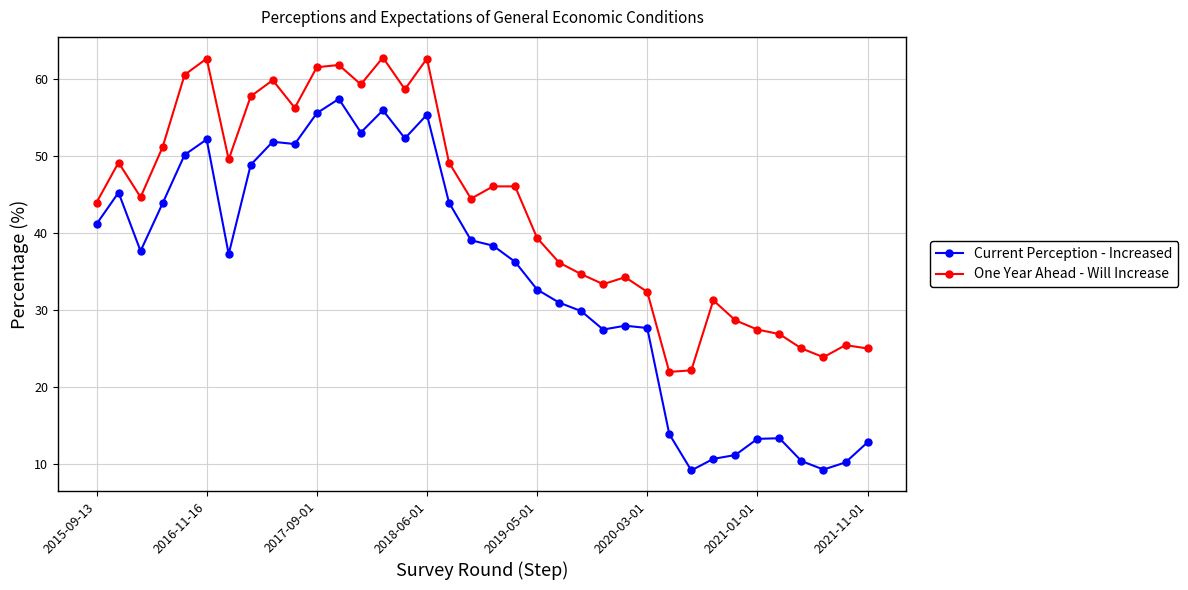

True or false: Current Perception - Increased and One Year Ahead - Will Increase intersect in this chart.

False